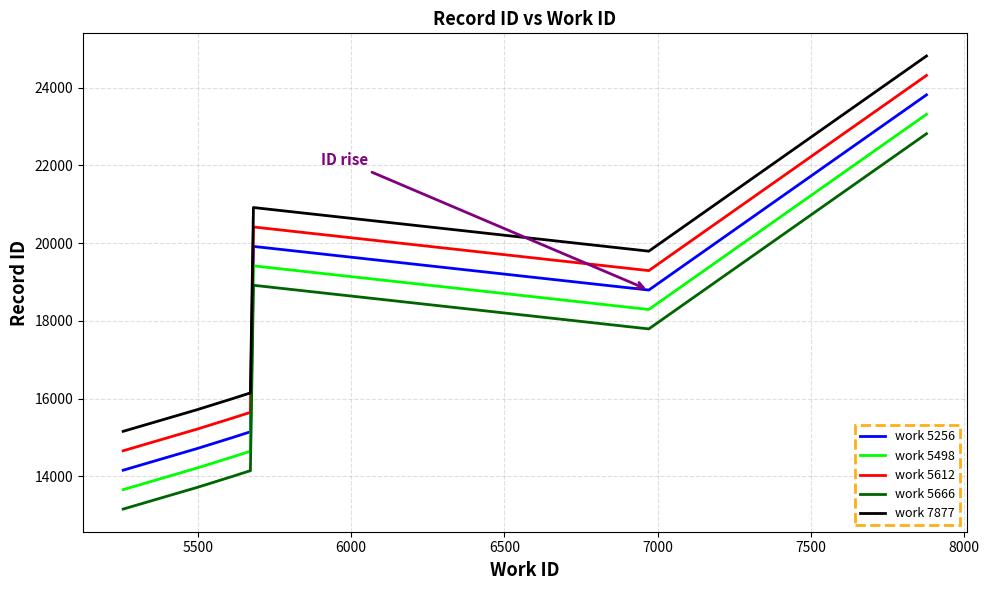

True or false: work 5612 and work 5256 intersect in this chart.

False